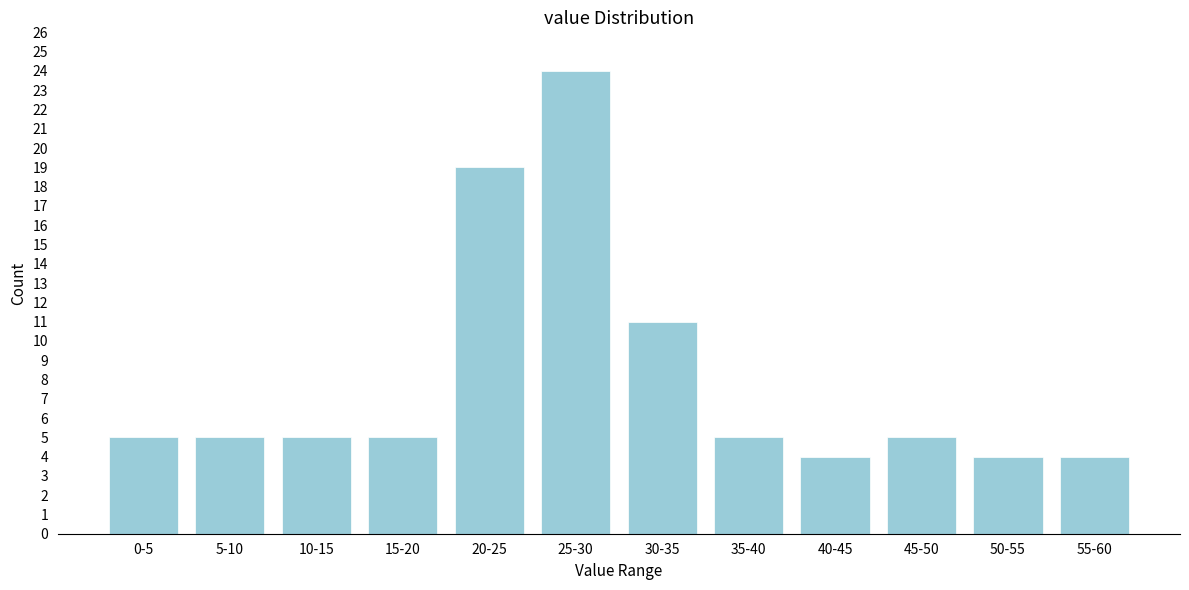

Reading left to right, what are all the values shown in this chart?

5	5	5	5	19	24	11	5	4	5	4	4